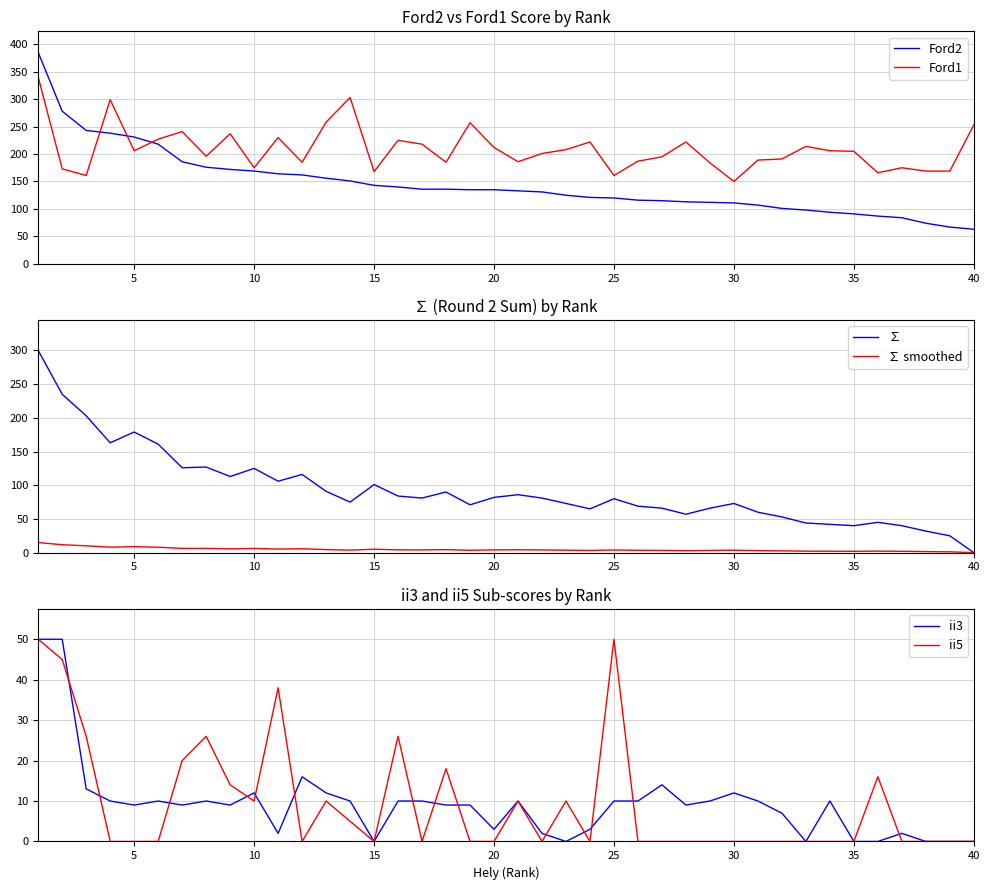

True or false: Ford2 and Ford1 intersect in this chart.

True